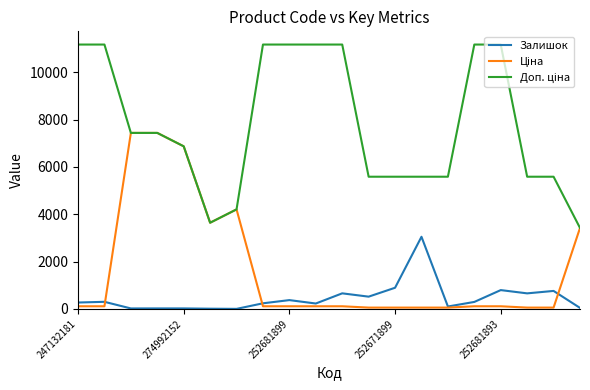

Does the chart have visible grid lines?

No